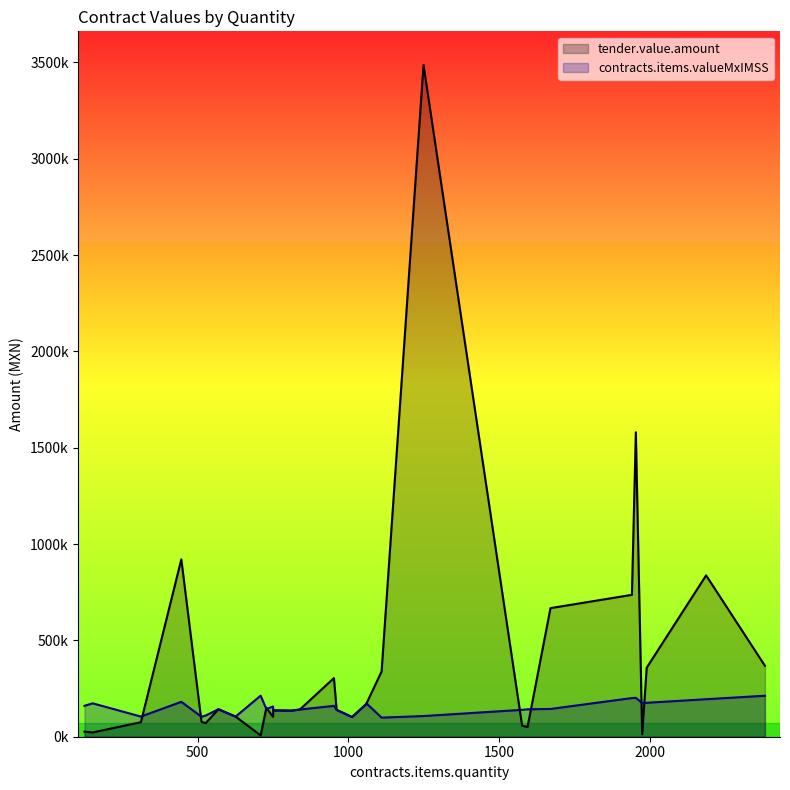

How many intersections are there between contracts.items.valueMxIMSS and tender.value.amount?

7